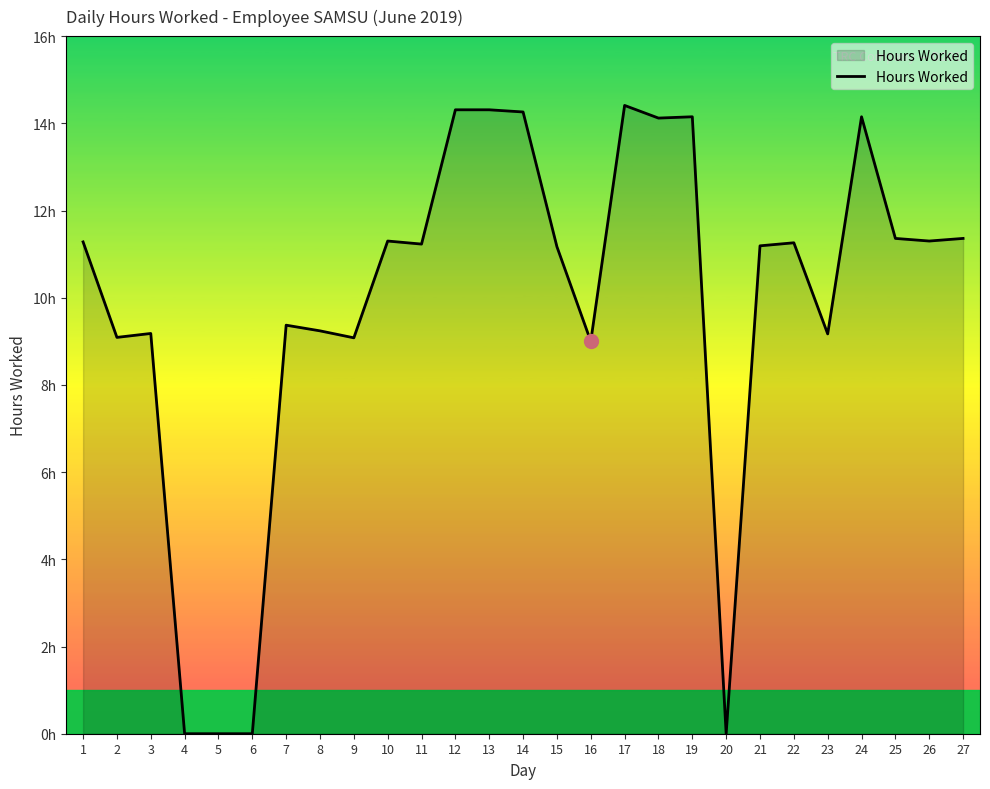

Does the chart have visible grid lines?

No